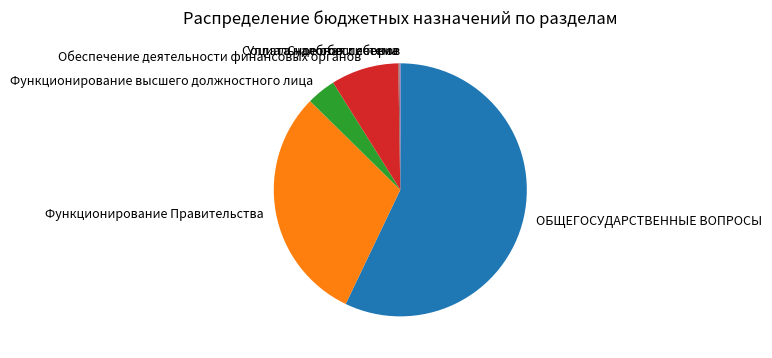

Which slice is the largest?

ОБЩЕГОСУДАРСТВЕННЫЕ ВОПРОСЫ